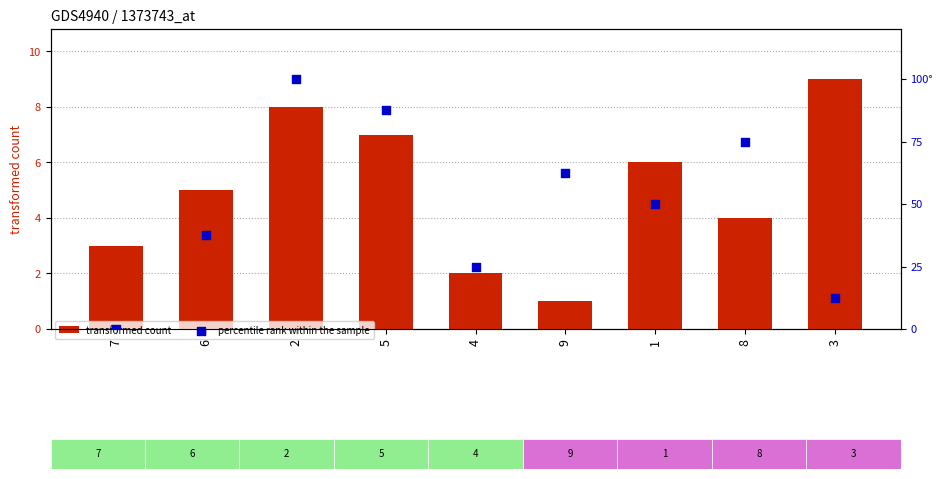

Which series reaches the maximum Y coordinate?

percentile rank within the sample